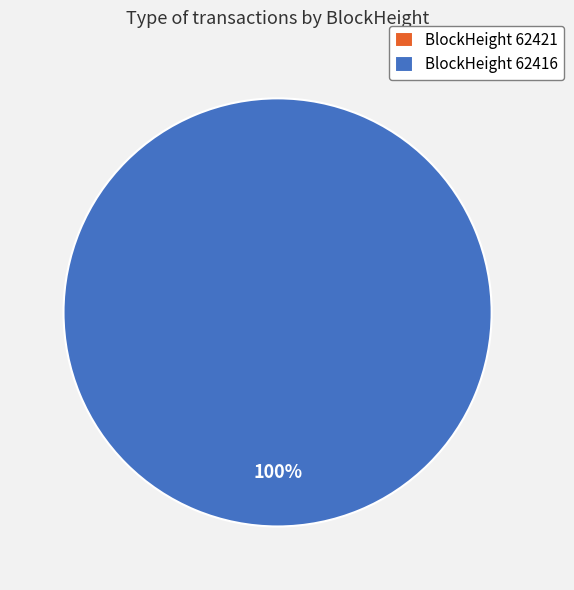

To the nearest percent, what portion does 62416 represent?

100%